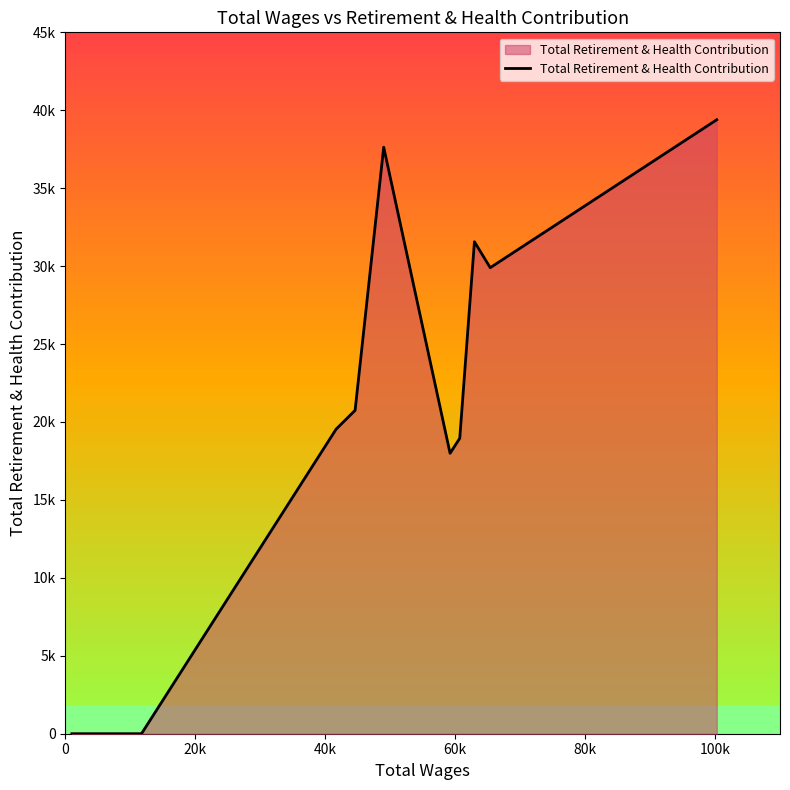

What is the label of the 12th point from the right?

60k